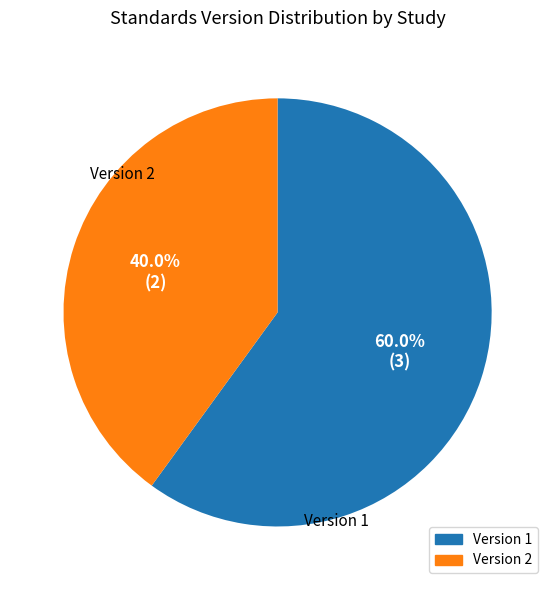

How many segments does this pie chart have?

2